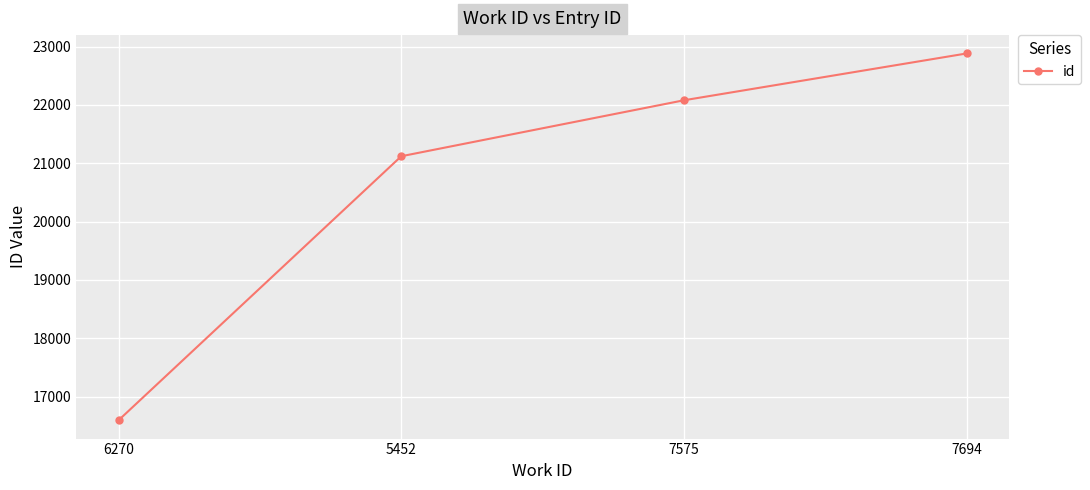

What is the label of the 3rd point from the left?

7575